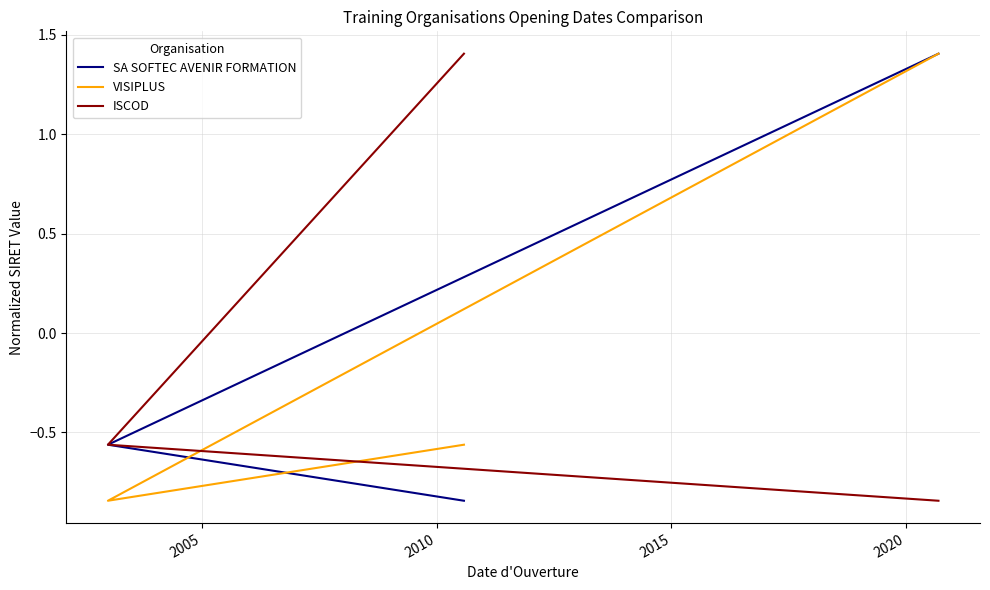

What is the maximum value shown in the chart?

1.4